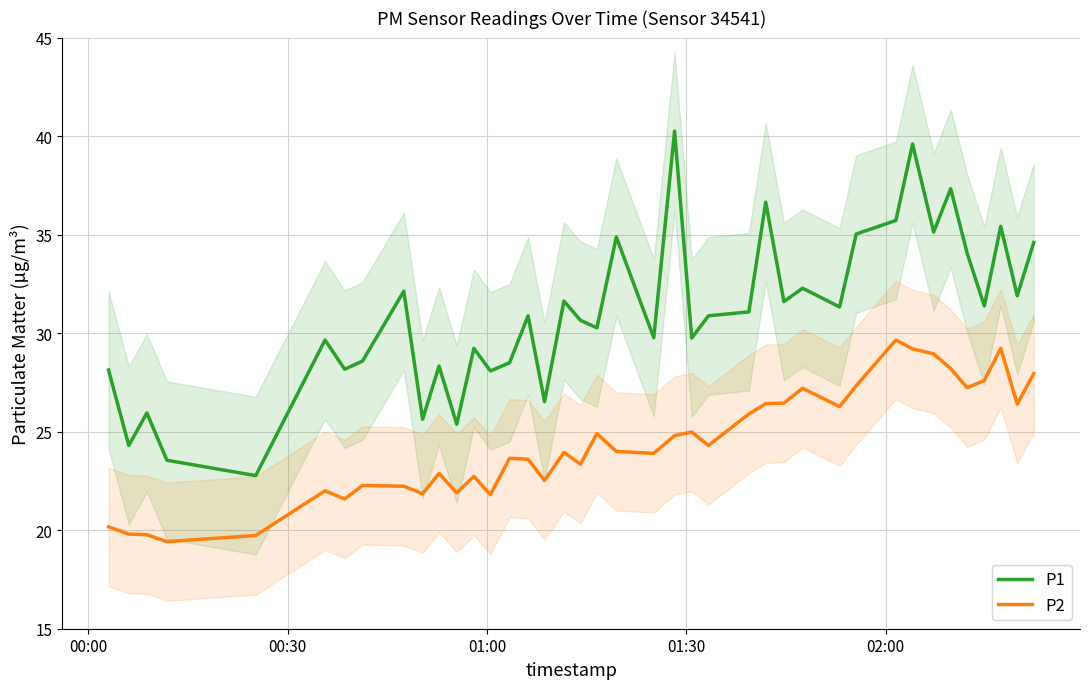

What is the lowest value of the P2 series?

19.4